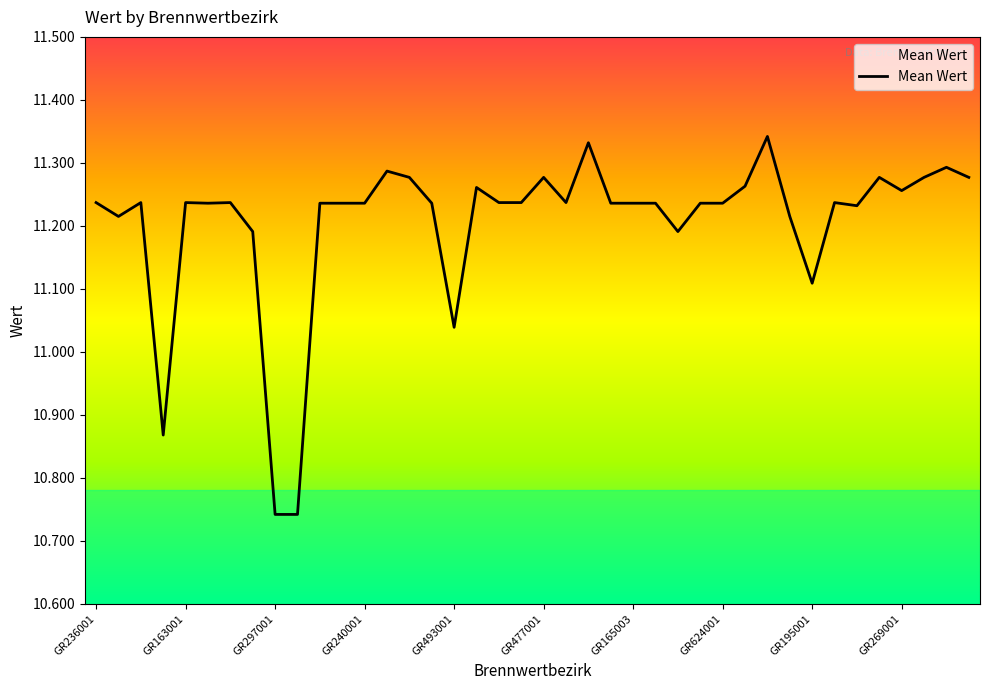

Does the chart have visible grid lines?

No